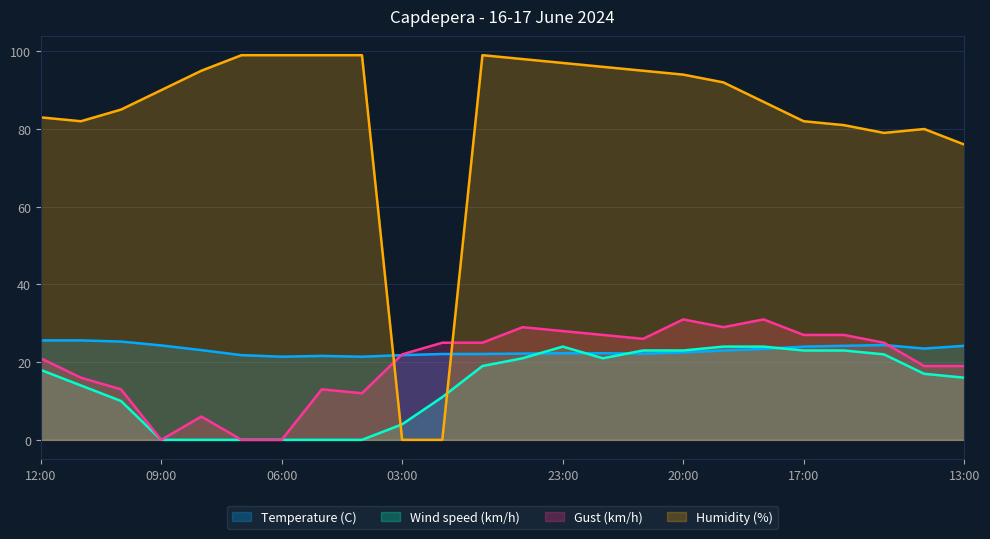

How many data points in Gust (km/h) are above 25?

9